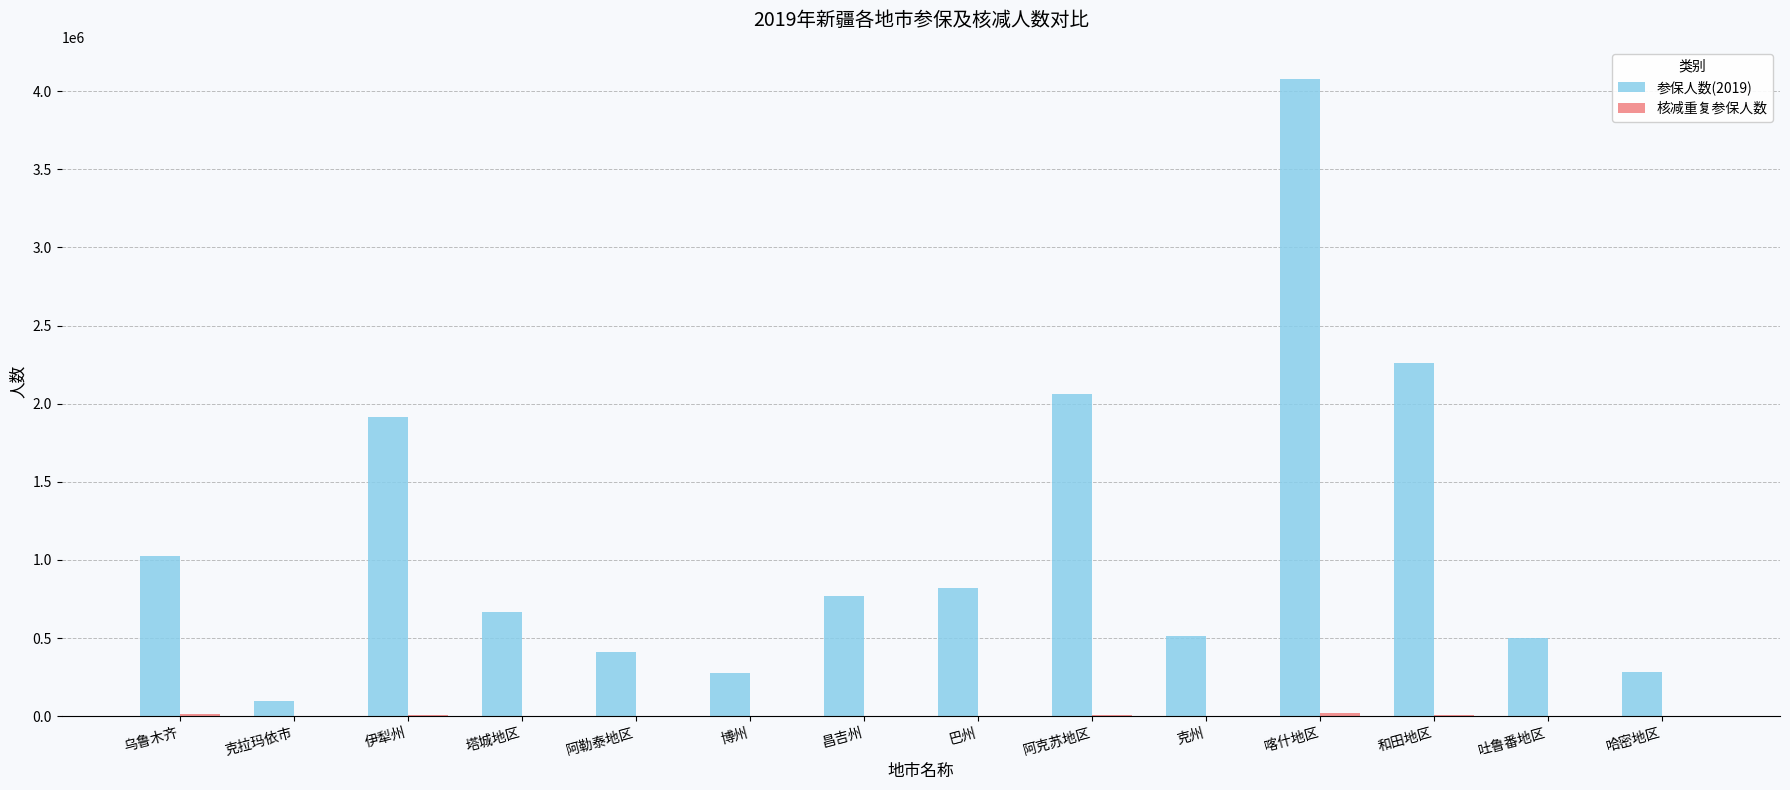

At which category is the sum across all series the highest?

喀什地区